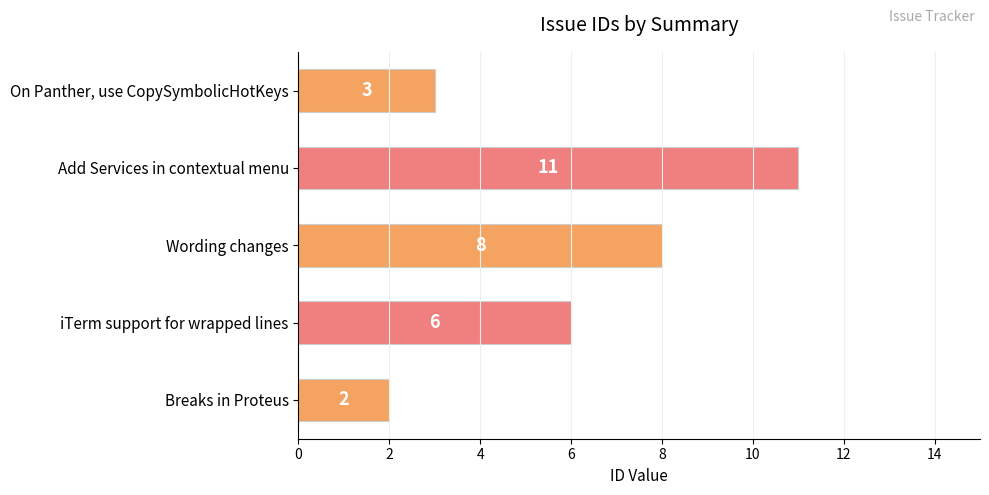

What is the average value?

6